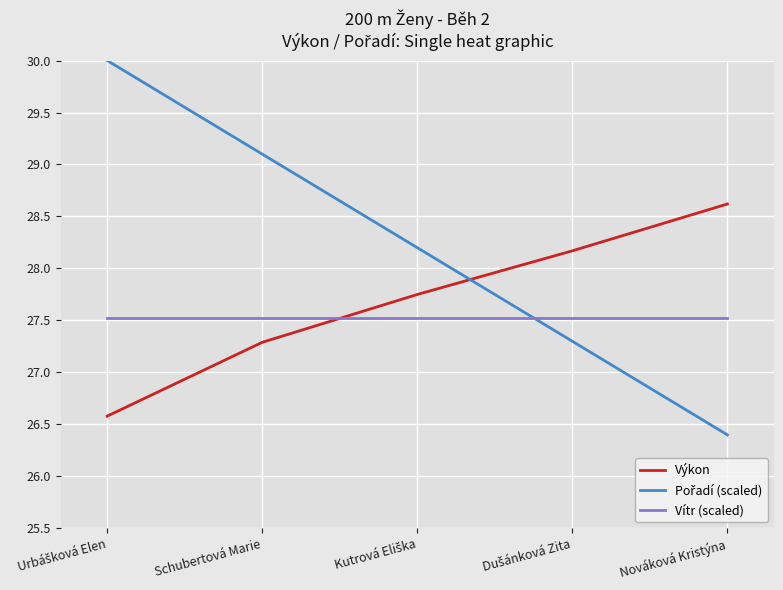

Which series ends up on top after the final intersection of Vítr (scaled) and Výkon?

Výkon